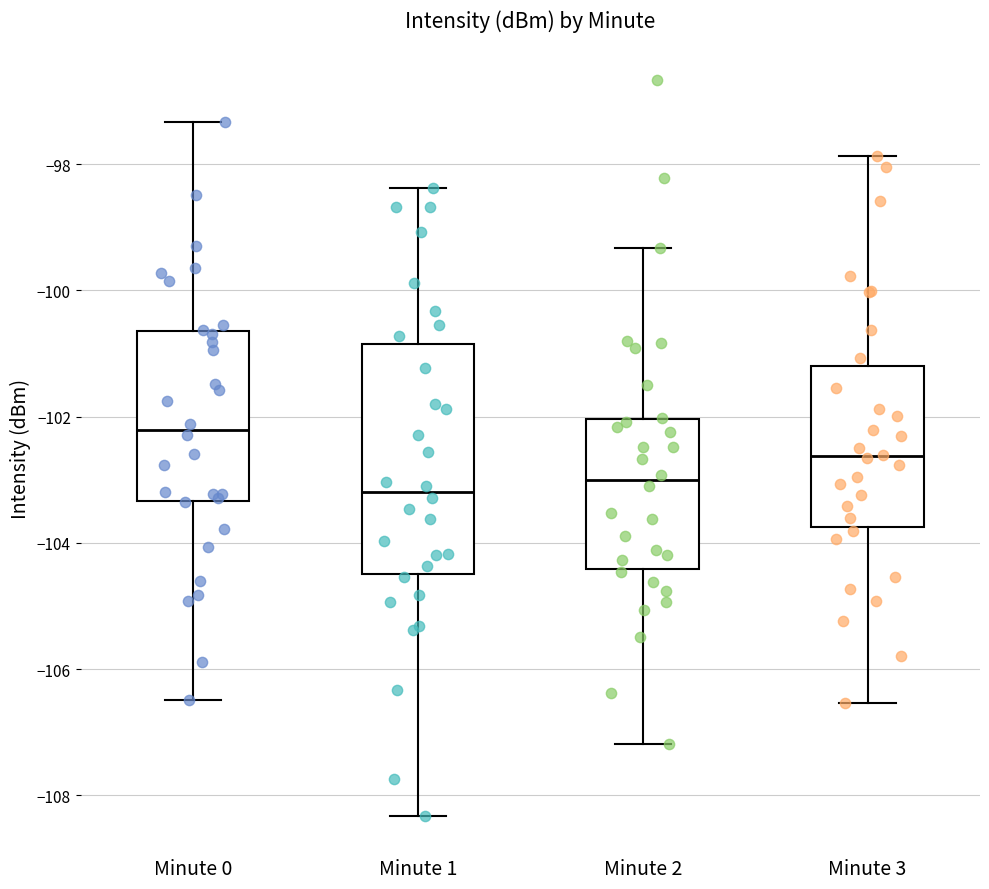

Where is the upper edge of the box for Minute 3 on the y-axis? The values are not printed on the chart, so give them approximately, as read against the axis.

-101.2